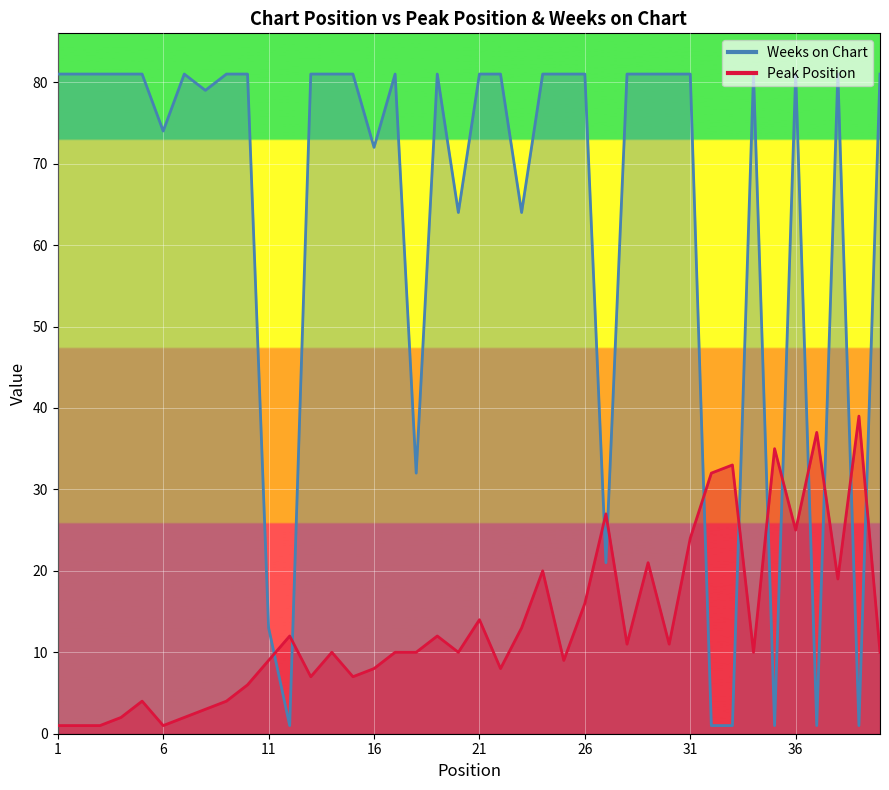

Count the number of categories in the chart.

40